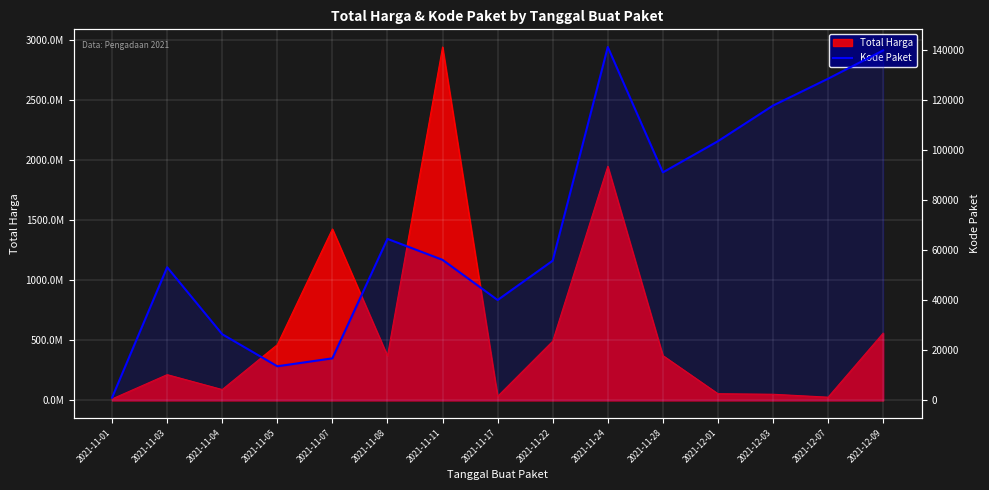

Reading left to right, list all the values displayed in this chart.

2021-11-01=1139	2021-11-03=53206	2021-11-04=26445	2021-11-05=13652	2021-11-07=16823	2021-11-08=64534	2021-11-11=56162	2021-11-17=40112	2021-11-22=55826	2021-11-24=141173	2021-11-28=91101	2021-12-01=103541	2021-12-03=117783	2021-12-07=128516	2021-12-09=139817